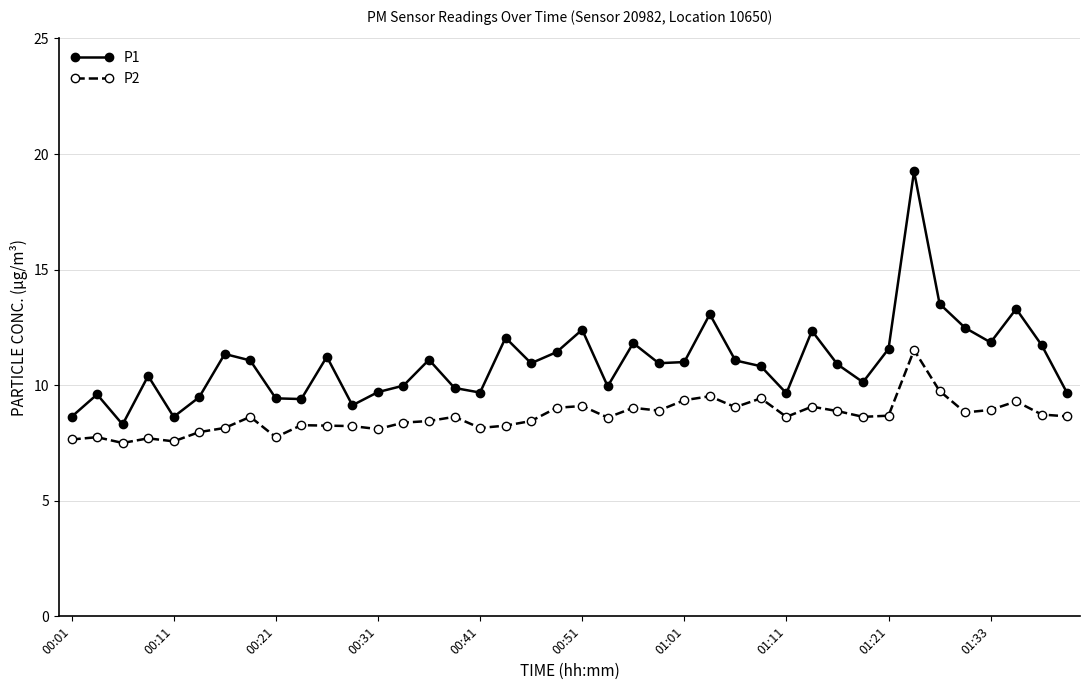

List the series in order of their overall mean, lowest first.

P2, P1